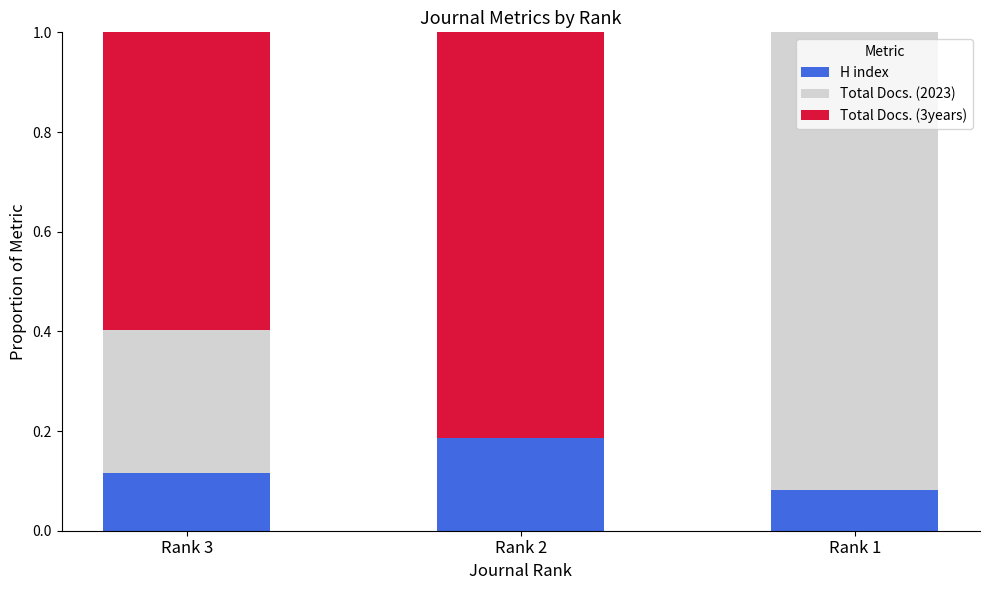

True or false: H index has a value of 0.2 at Rank 3.

False